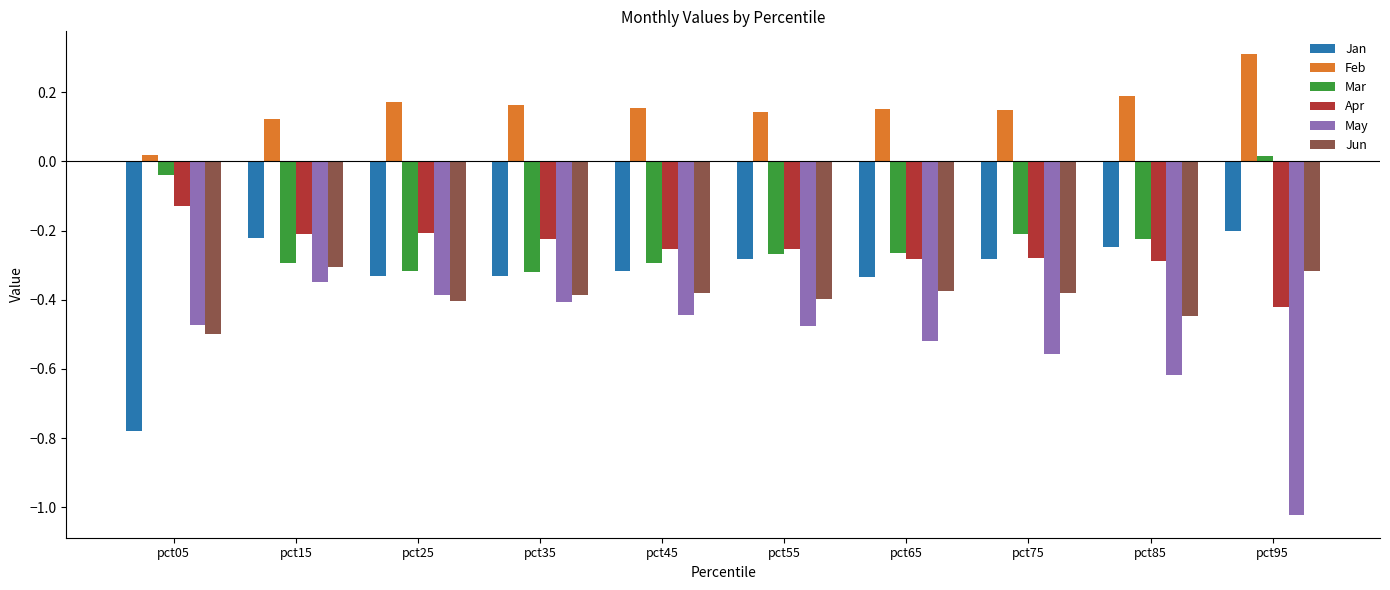

How many bars are there in total?

60